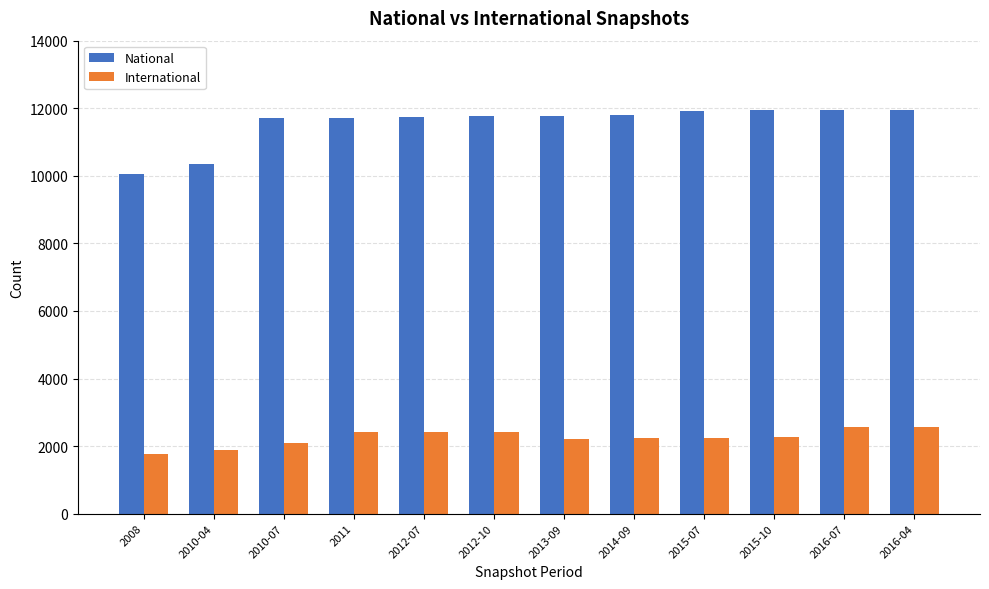

Which series has the largest total across all categories?

National